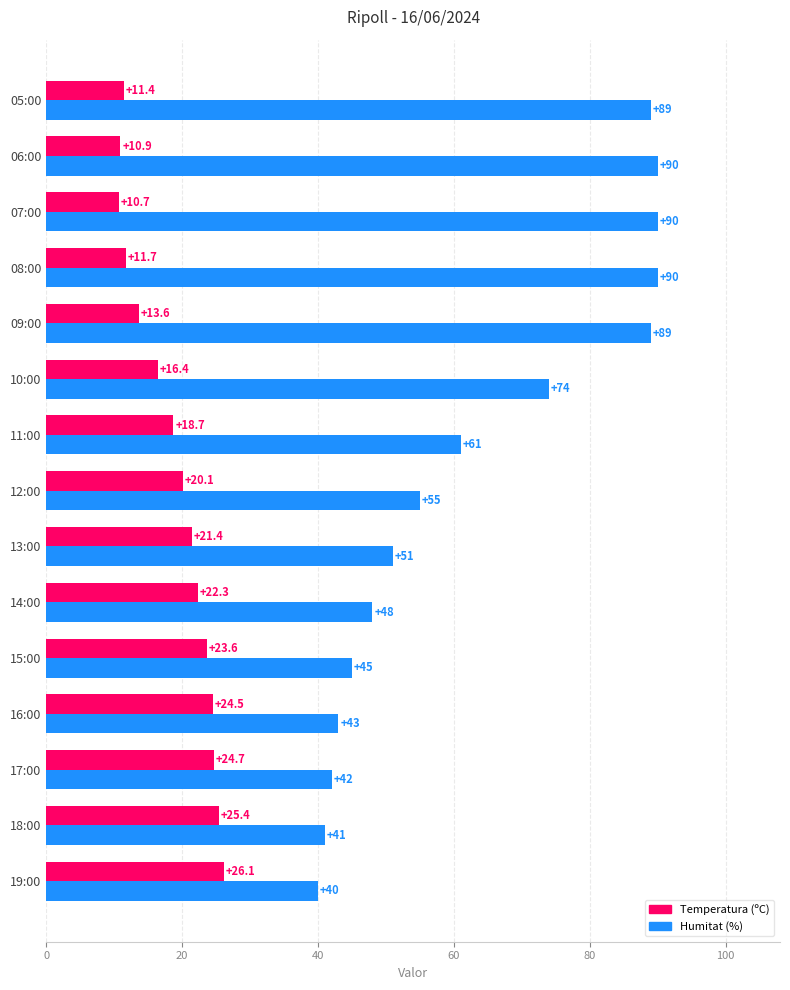

Rank the series at 12:00 from highest to lowest value.

Humitat (%), Temperatura (ºC)